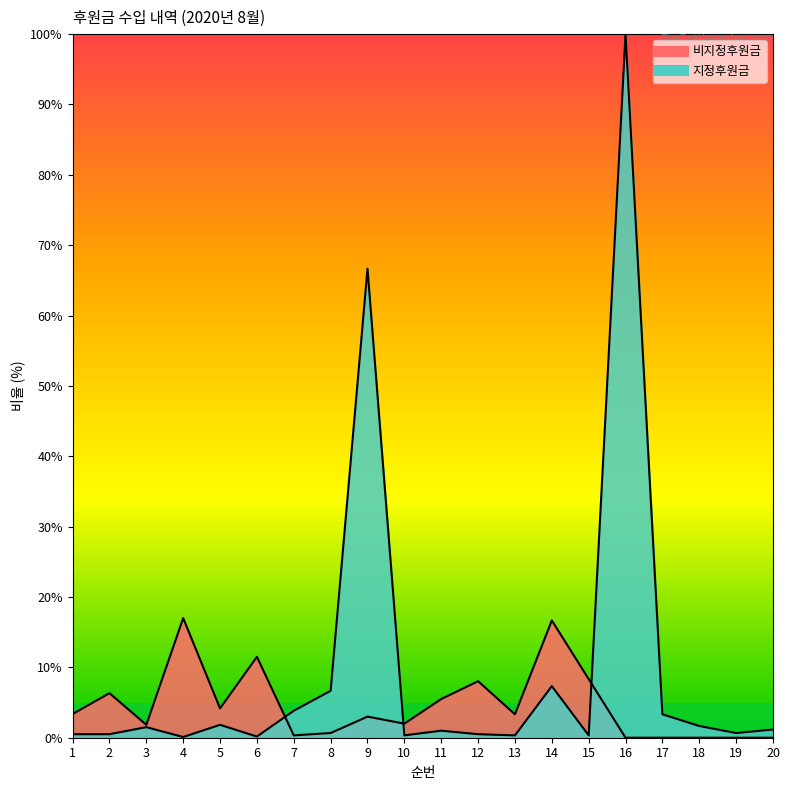

At how many categories does at least one series exceed 93?

1